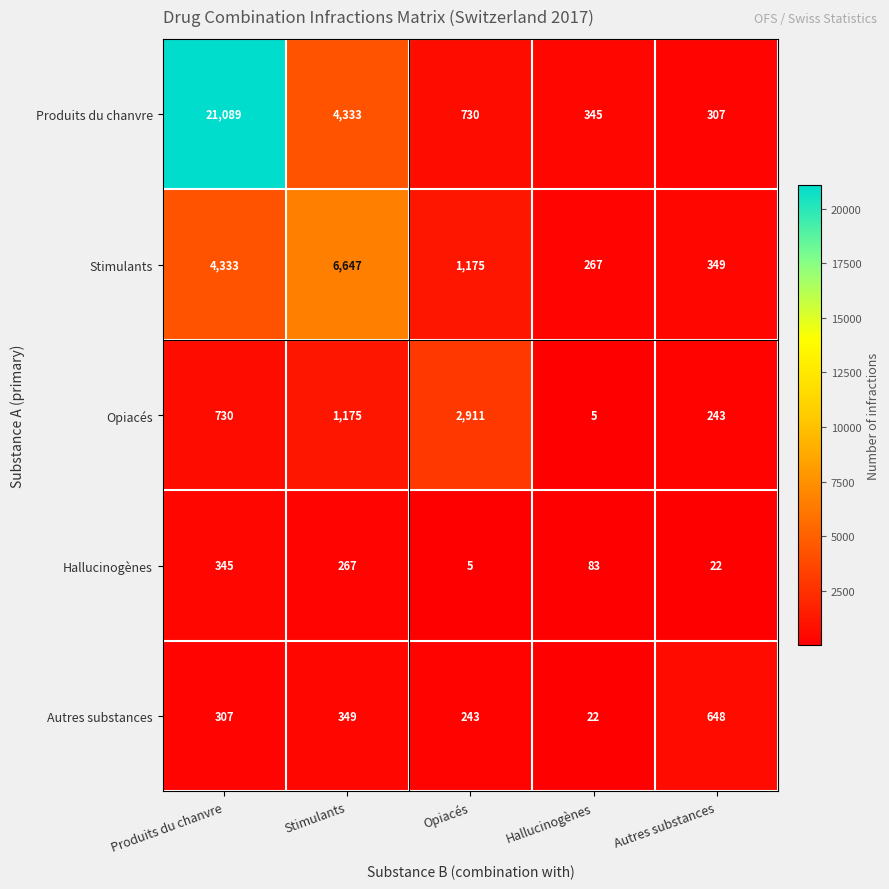

The value of Hallucinogènes at Opiacés is 5. True or false?

True